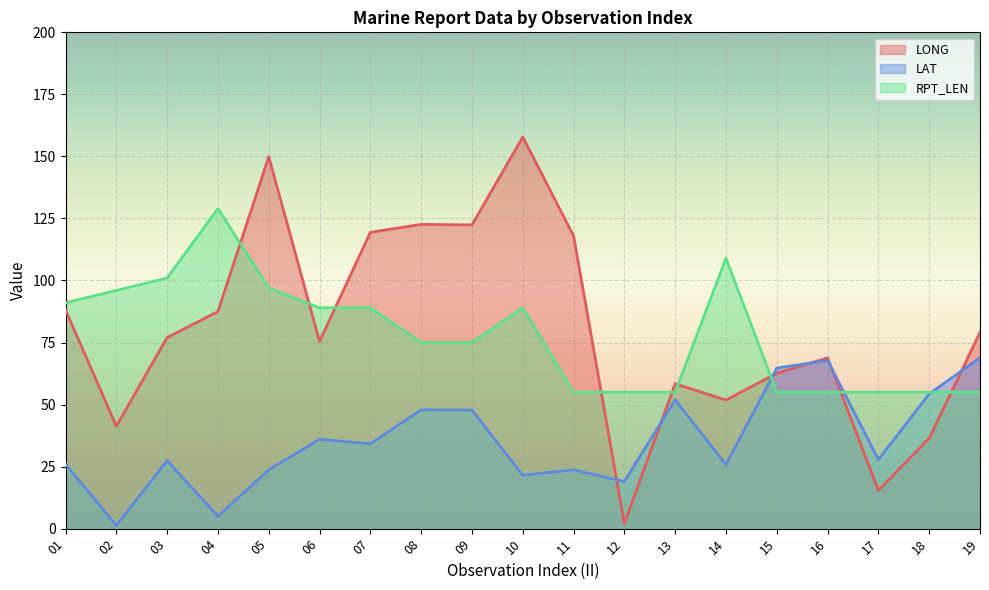

What is the sum of the RPT_LEN values at 09 and 19?

130.0